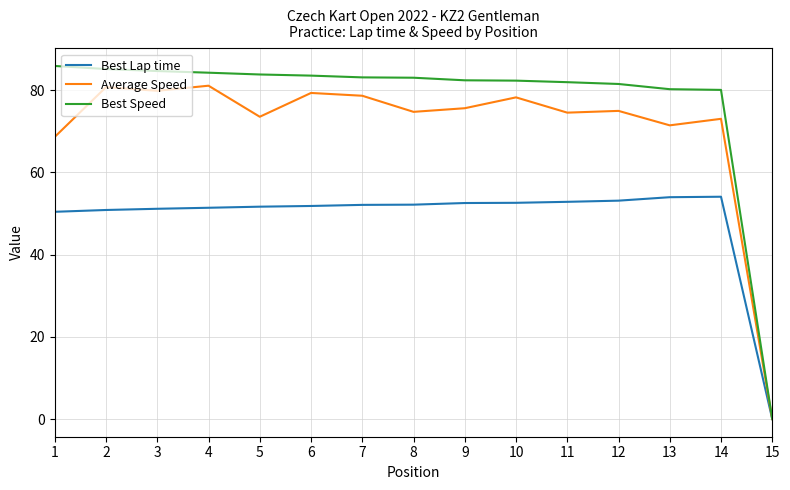

Which series has the largest range (max minus min)?

Best Speed